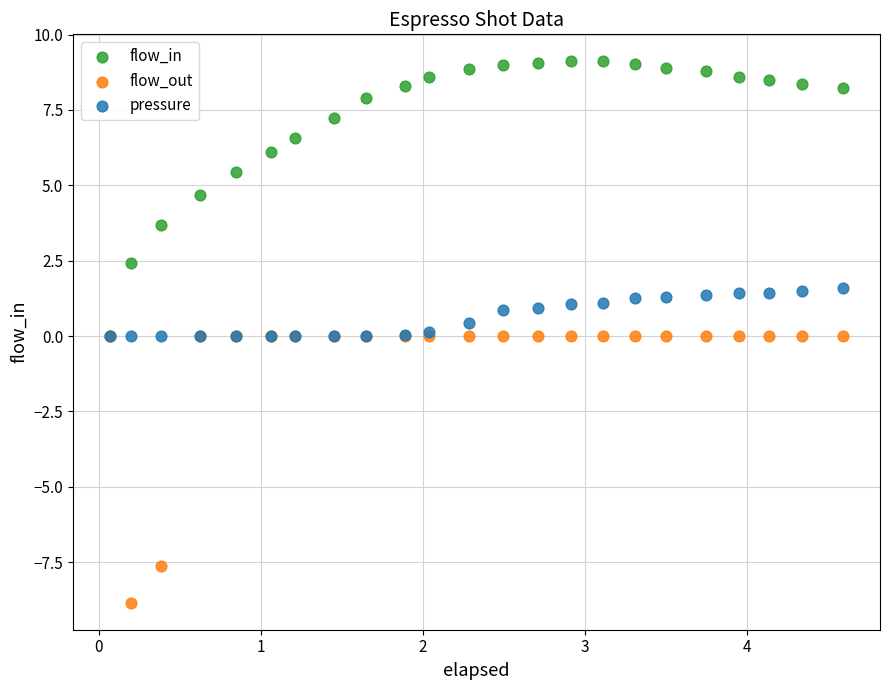

Which series reaches the minimum Y coordinate?

flow_out